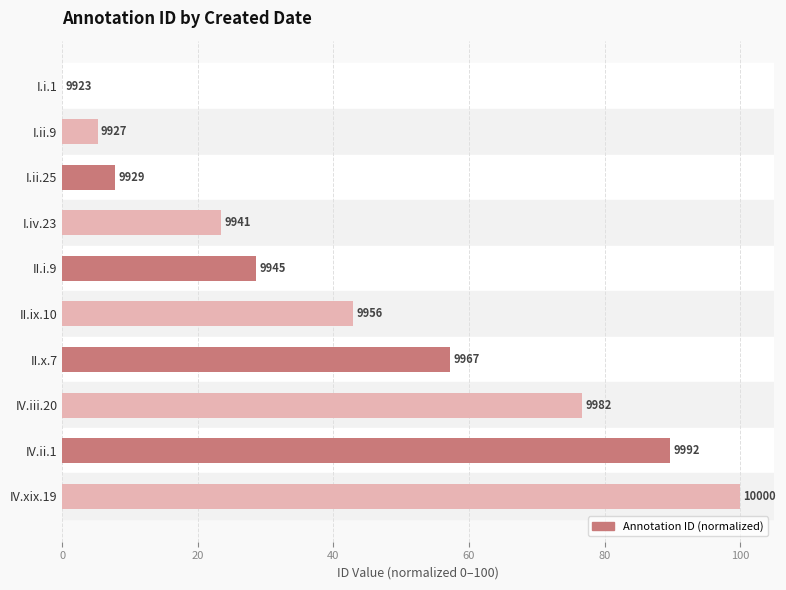

Are the bars horizontal?

Yes